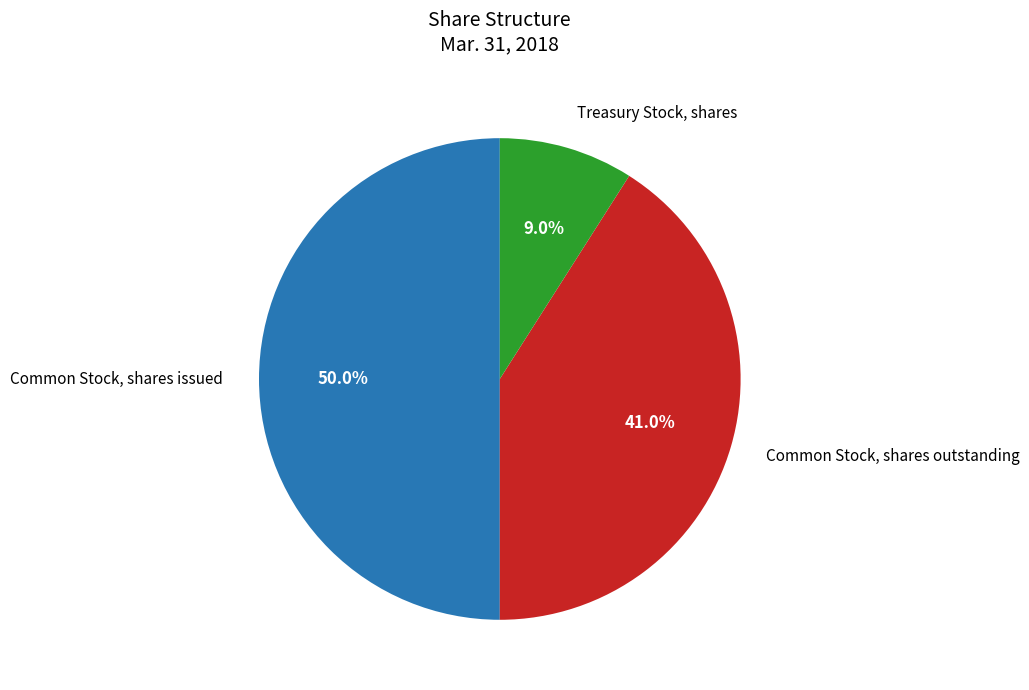

To the nearest percent, what is the difference between the largest and smallest slice percentages?

41%